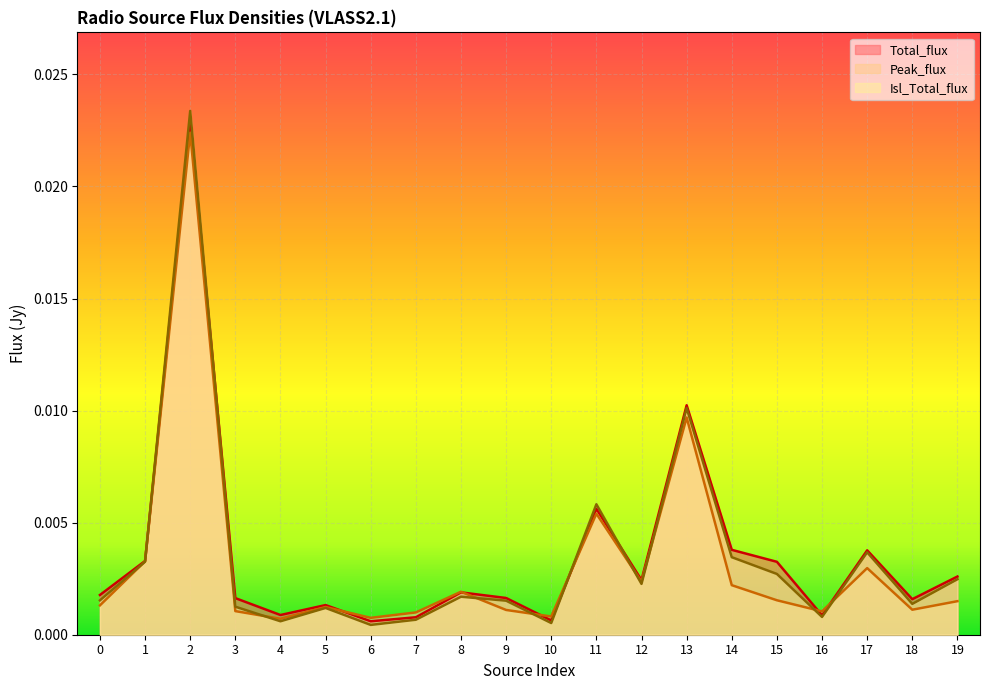

Which category has the highest value in the Peak_flux series?

2